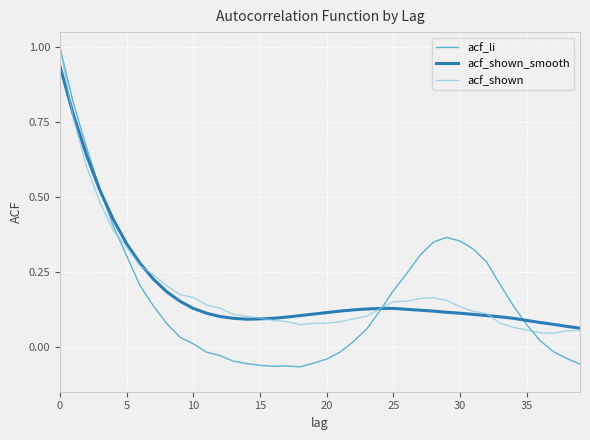

Which series has the largest range (max minus min)?

acf_li